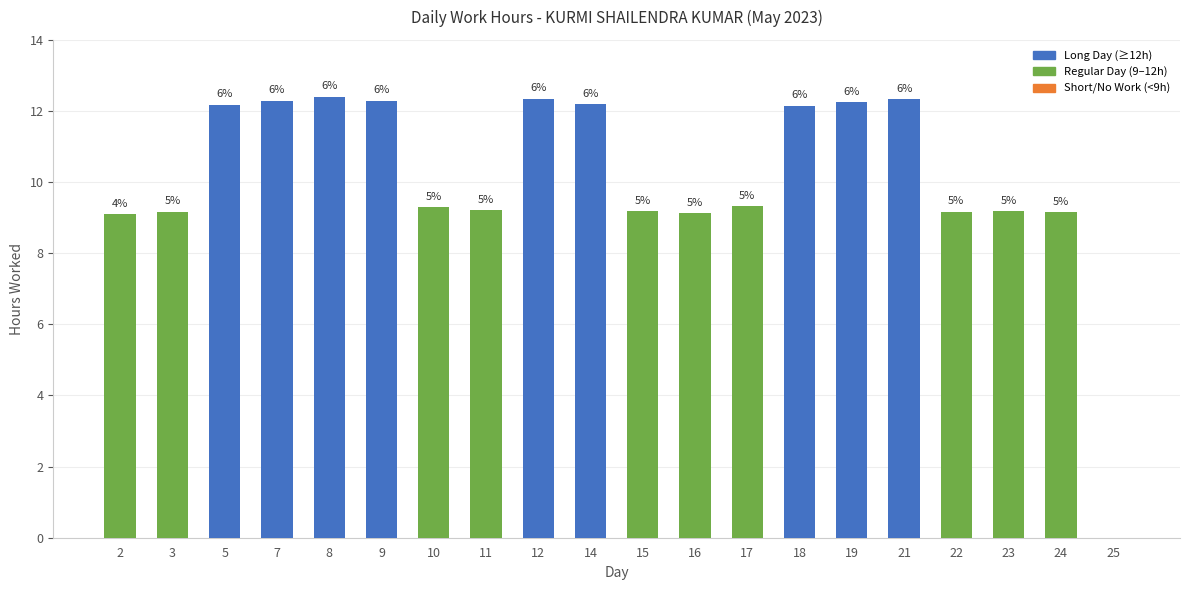

Reading left to right, what are all the values shown in this chart?

2=9.1	3=9.2	5=12.2	7=12.3	8=12.4	9=12.3	10=9.3	11=9.2	12=12.3	14=12.2	15=9.2	16=9.1	17=9.3	18=12.2	19=12.2	21=12.3	22=9.2	23=9.2	24=9.2	25=0.0